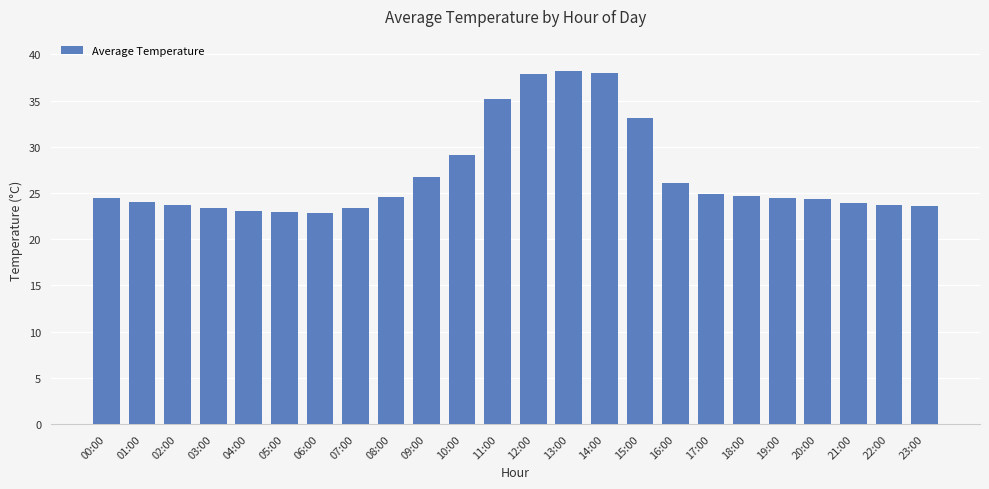

Where is the data nearest to the value 30?

10:00